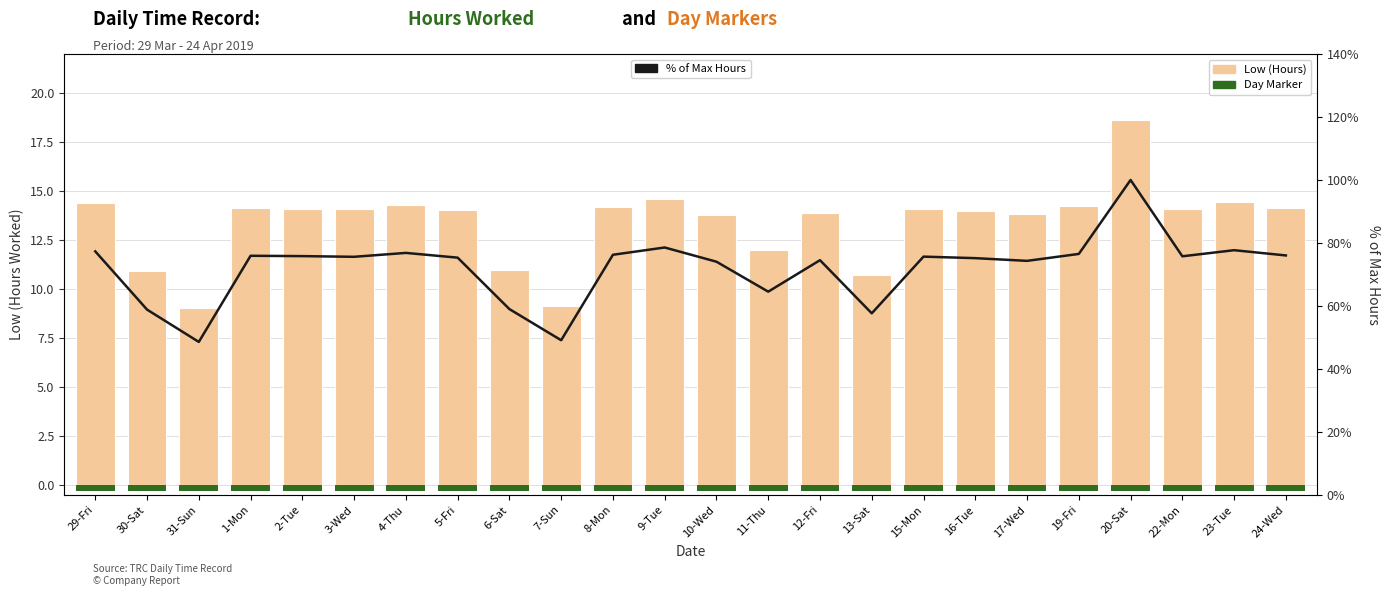

Between 8-Mon and 29-Fri, which is larger?

29-Fri